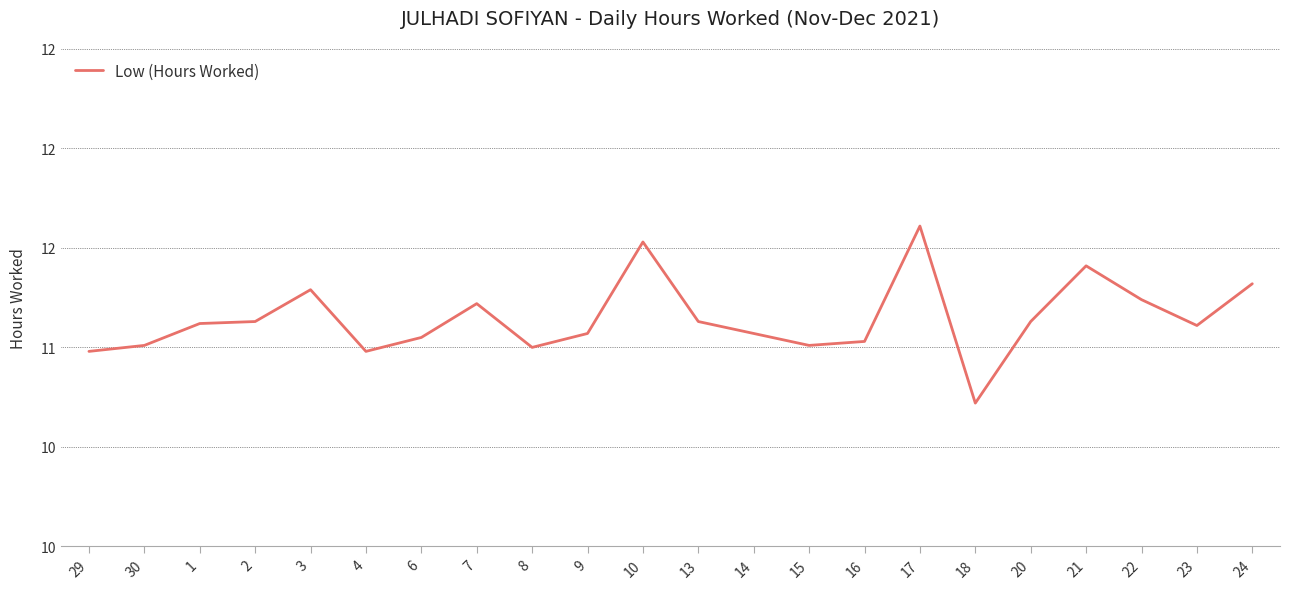

Is this an area chart (filled region under the line)?

No